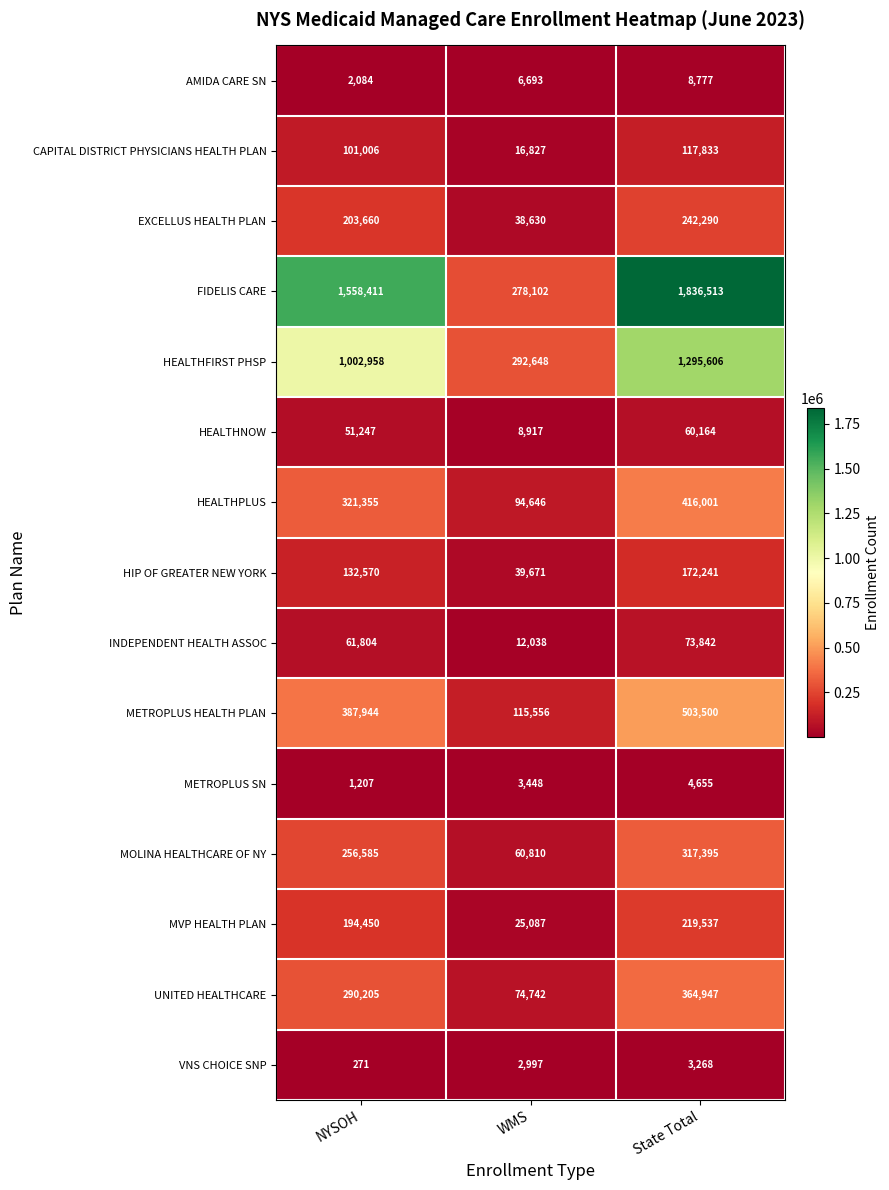

What is the total value across all series at NYSOH?

4565757